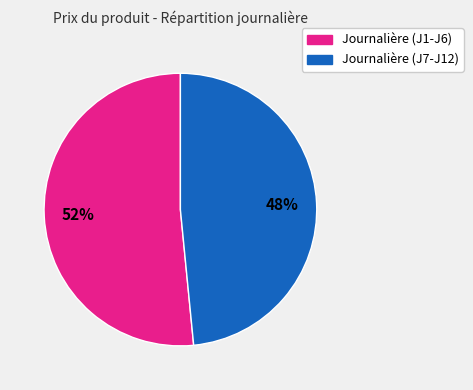

Is there any slice that represents more than half of the pie?

Yes